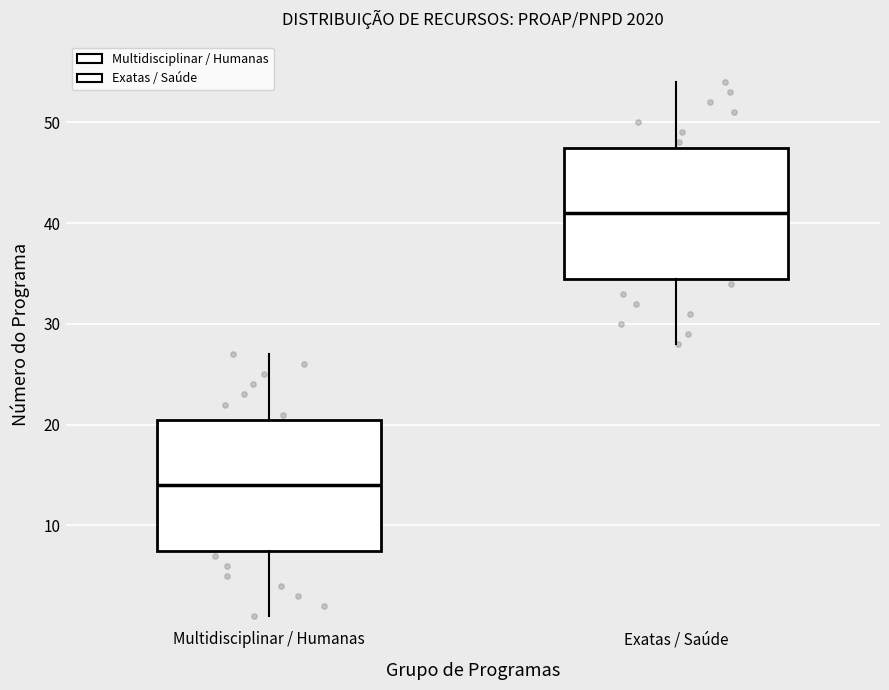

Which box's median line is the highest?

Exatas / Saúde